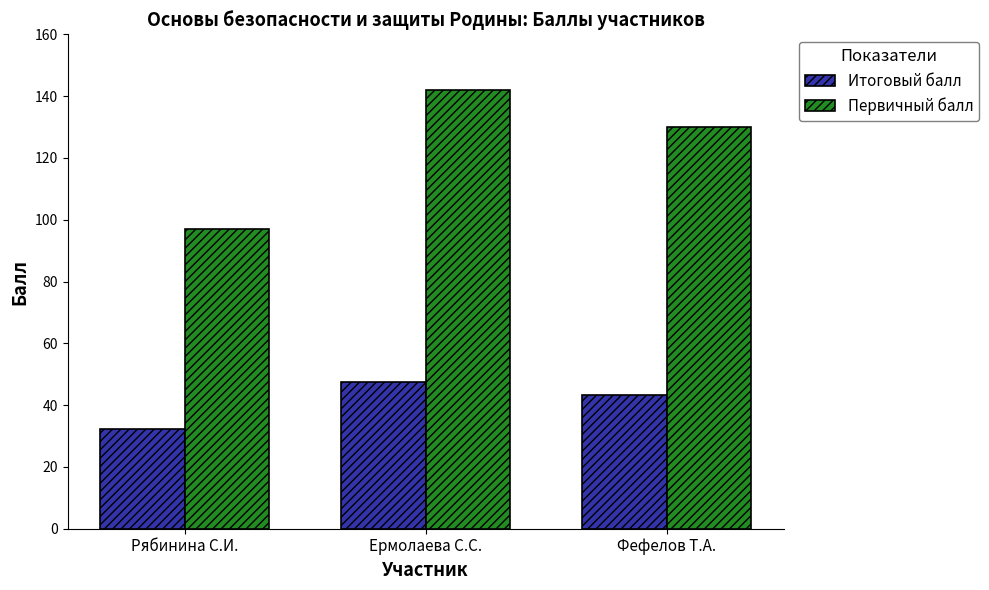

What is the total value across all series at Ермолаева С.С.?

189.3